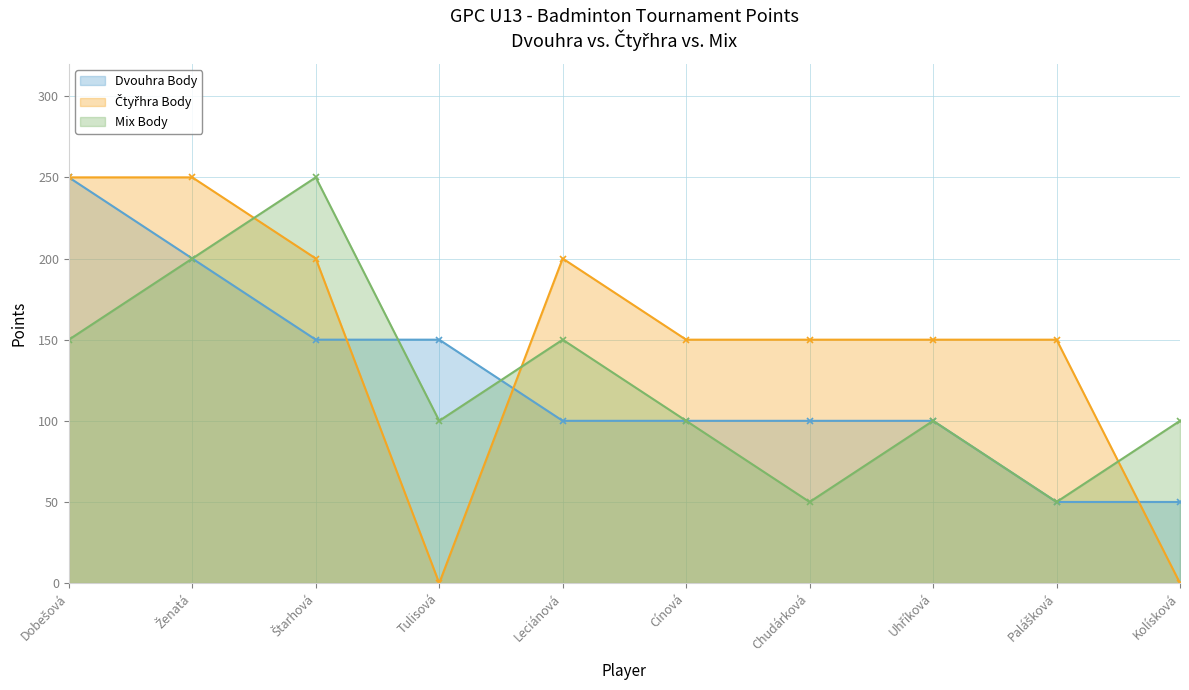

List the series in order of their peak value, highest first.

Dvouhra Body, Čtyřhra Body, Mix Body